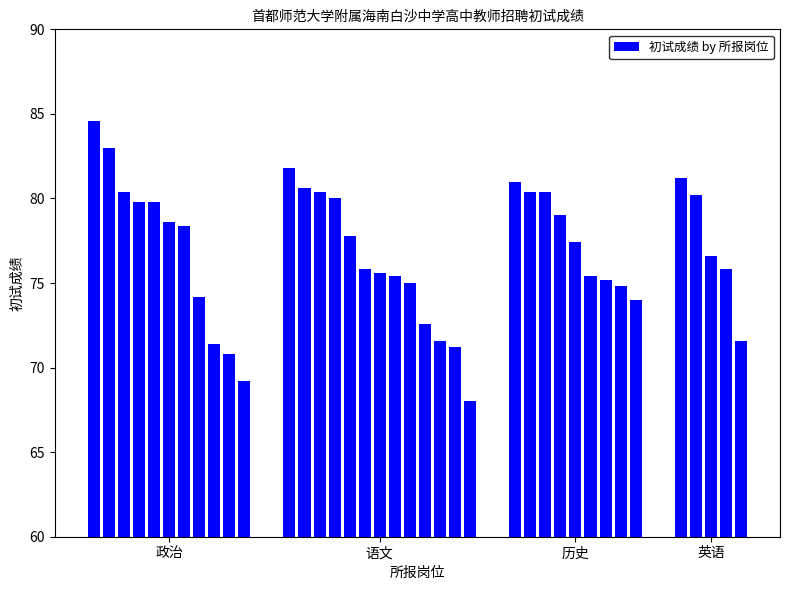

What is the difference between the maximum and minimum values?

16.6